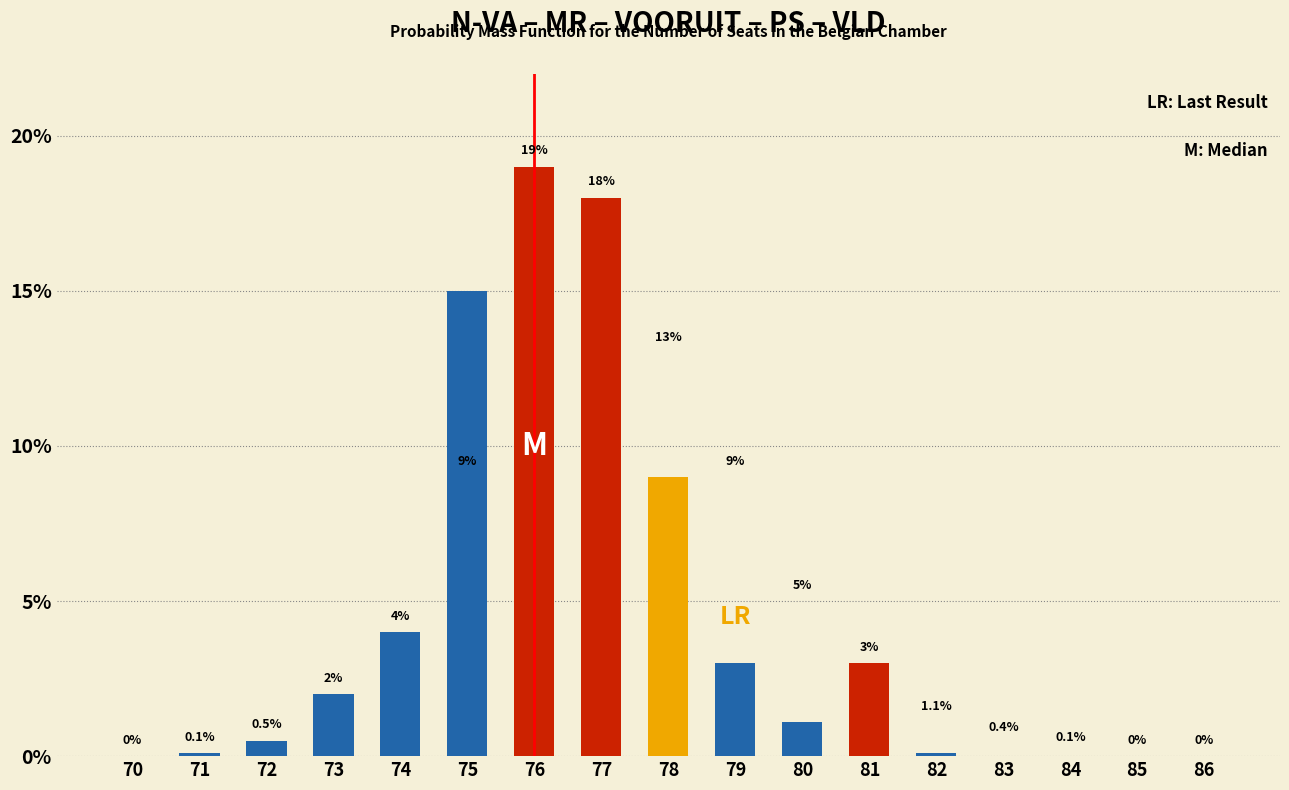

Reading left to right, transcribe all the data shown in this chart.

70=0.0	71=0.1	72=0.5	73=2.0	74=4.0	75=15.0	76=19.0	77=18.0	78=9.0	79=3.0	80=1.1	81=3.0	82=0.1	83=0.0	84=0.0	85=0.0	86=0.0